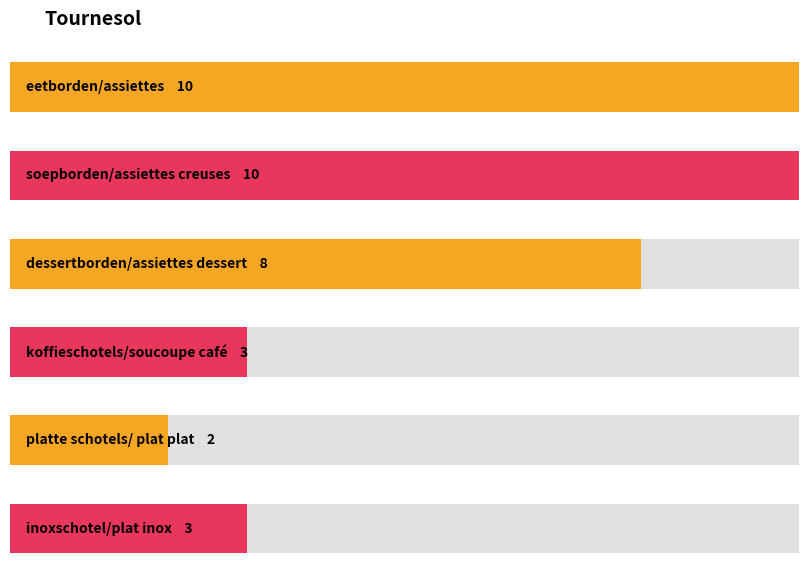

At which label does the data first exceed 8?

eetborden/assiettes